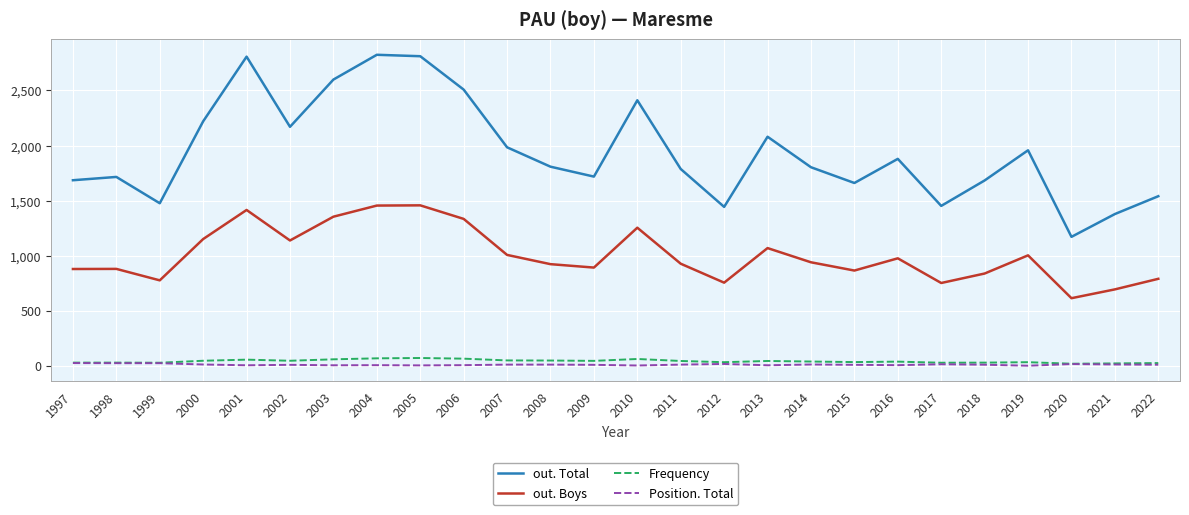

What is the average value of the Frequency series?

42